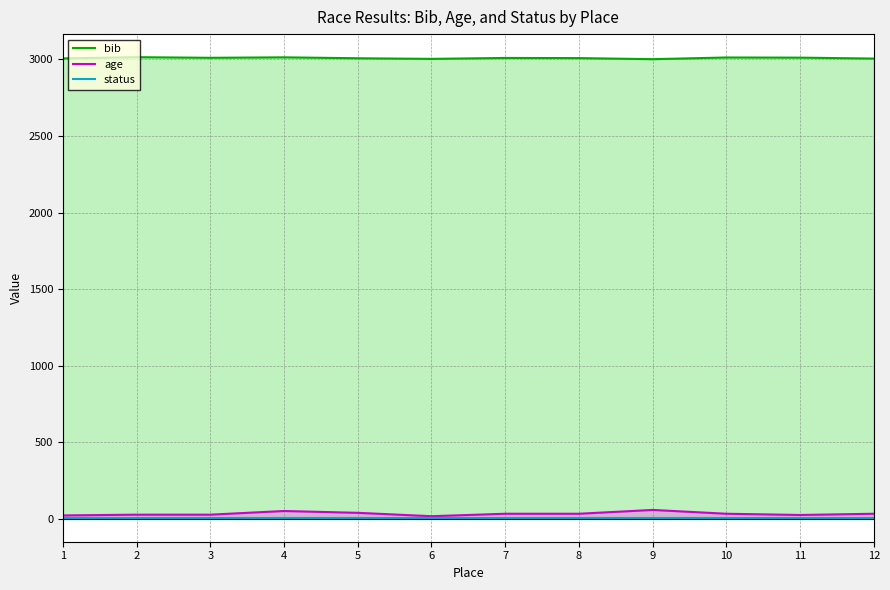

At which label is status closest to 1?

1